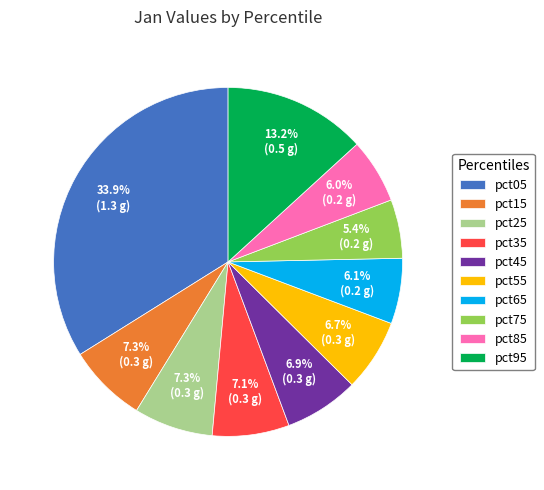

Which slice is the smallest?

pct75